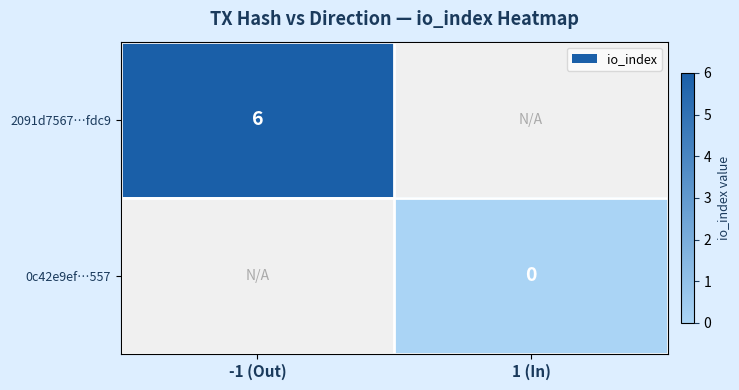

Is the value of 2091d7567…fdc9 at -1 (Out) greater than the value of 0c42e9ef…557 at 1 (In)?

Yes